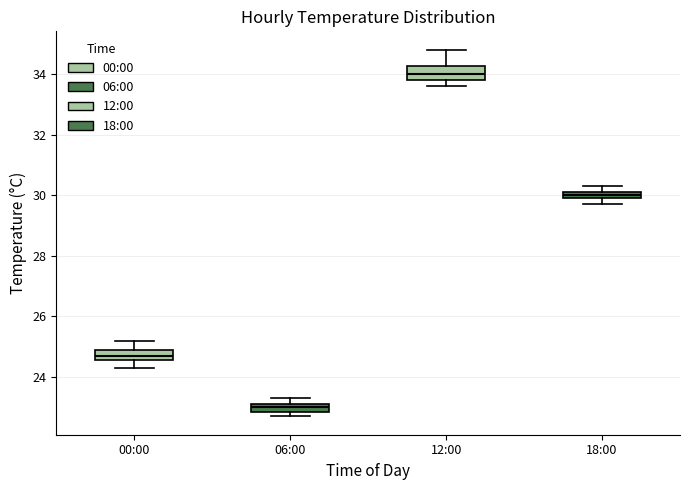

Where is the lower edge of the box for 18:00 on the y-axis? The values are not printed on the chart, so give them approximately, as read against the axis.

30.0